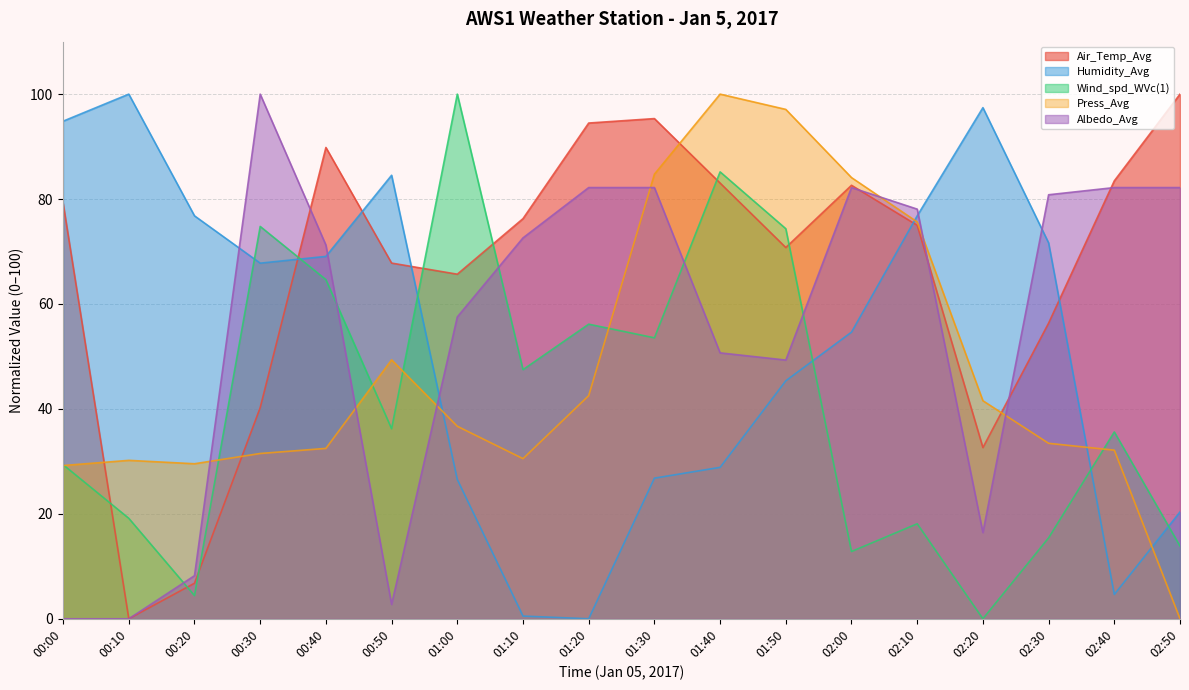

At which category is the sum across all series the highest?

01:40